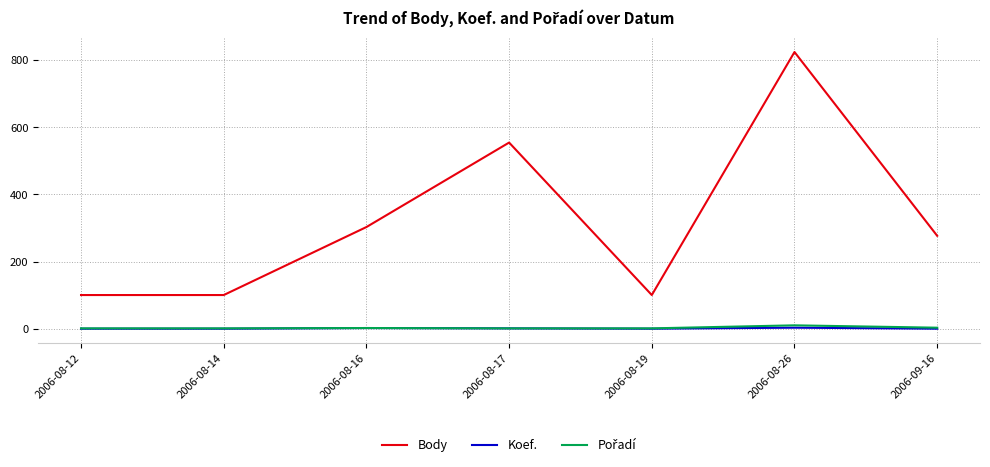

Is this an area chart (filled region under the line)?

No